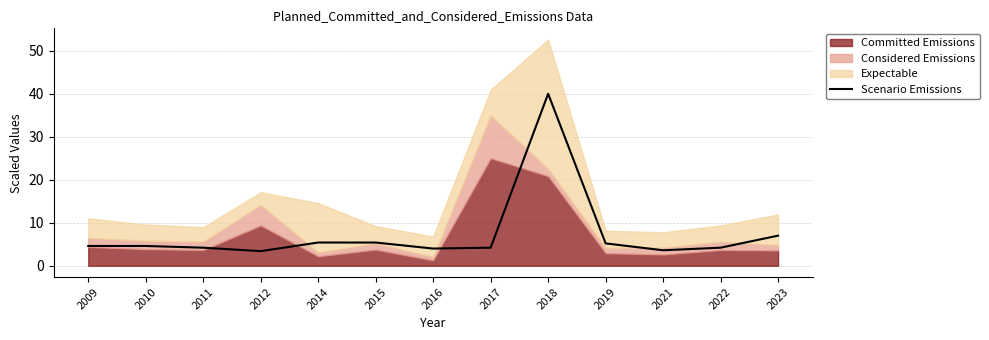

What is the ratio of the value at 2012 to the value at 2021?

0.9